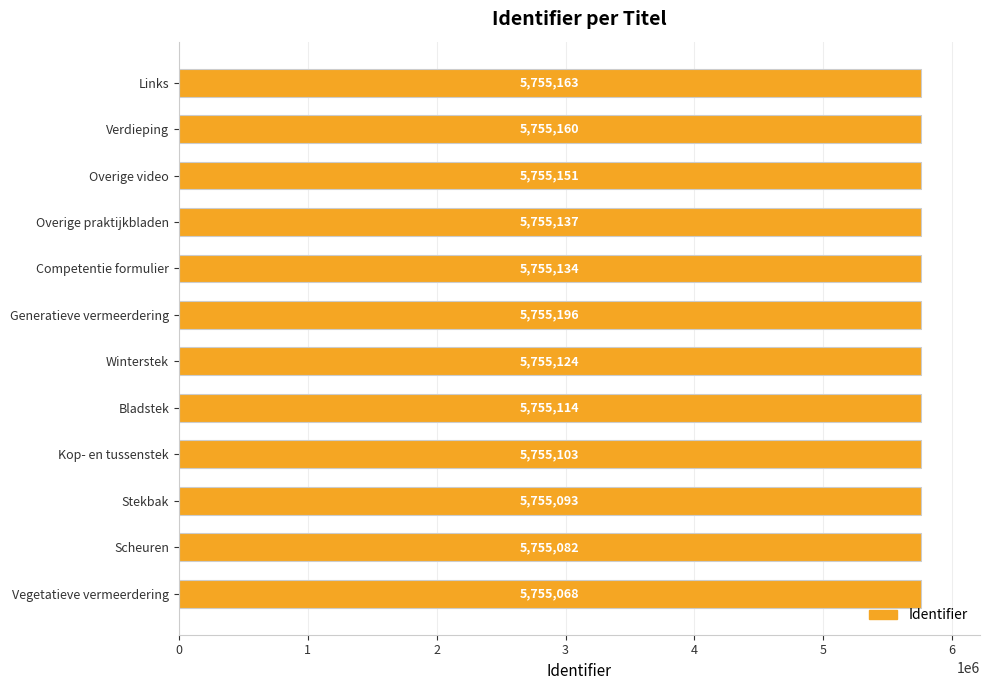

Which has a higher value, Overige praktijkbladen or Links?

Links